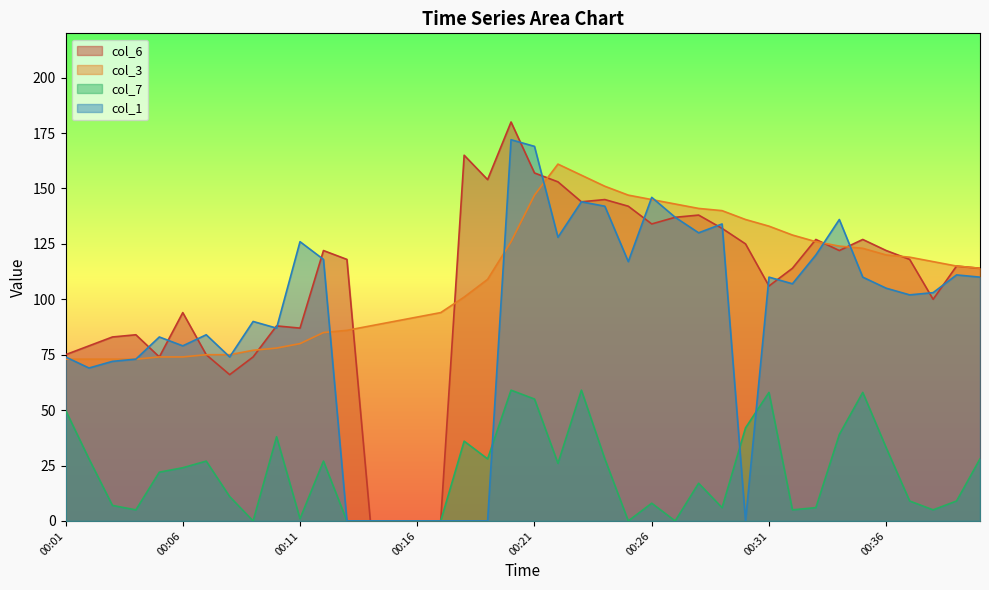

True or false: col_1 and col_3 cross at least once.

True